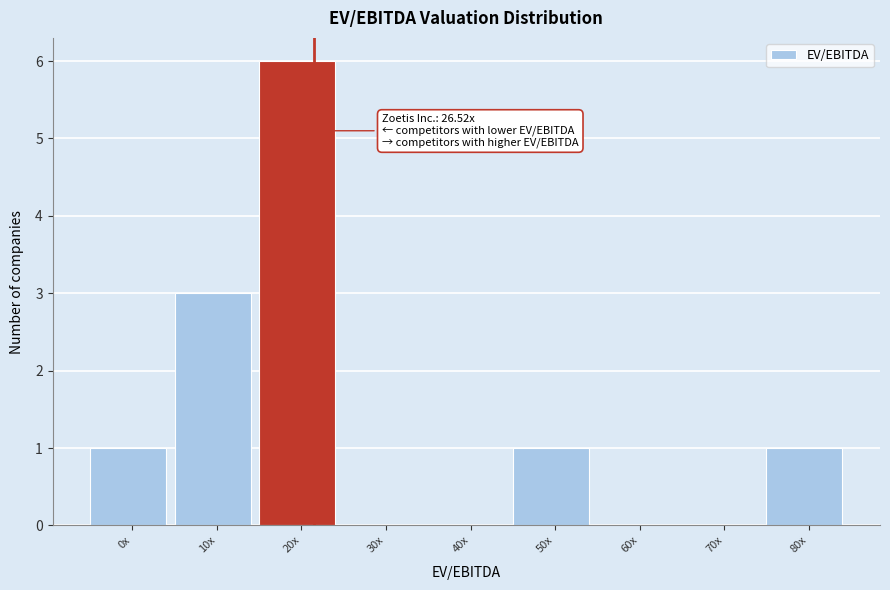

Reading right to left, extract all data points from this chart.

80x=1	70x=0	60x=0	50x=1	40x=0	30x=0	20x=6	10x=3	0x=1